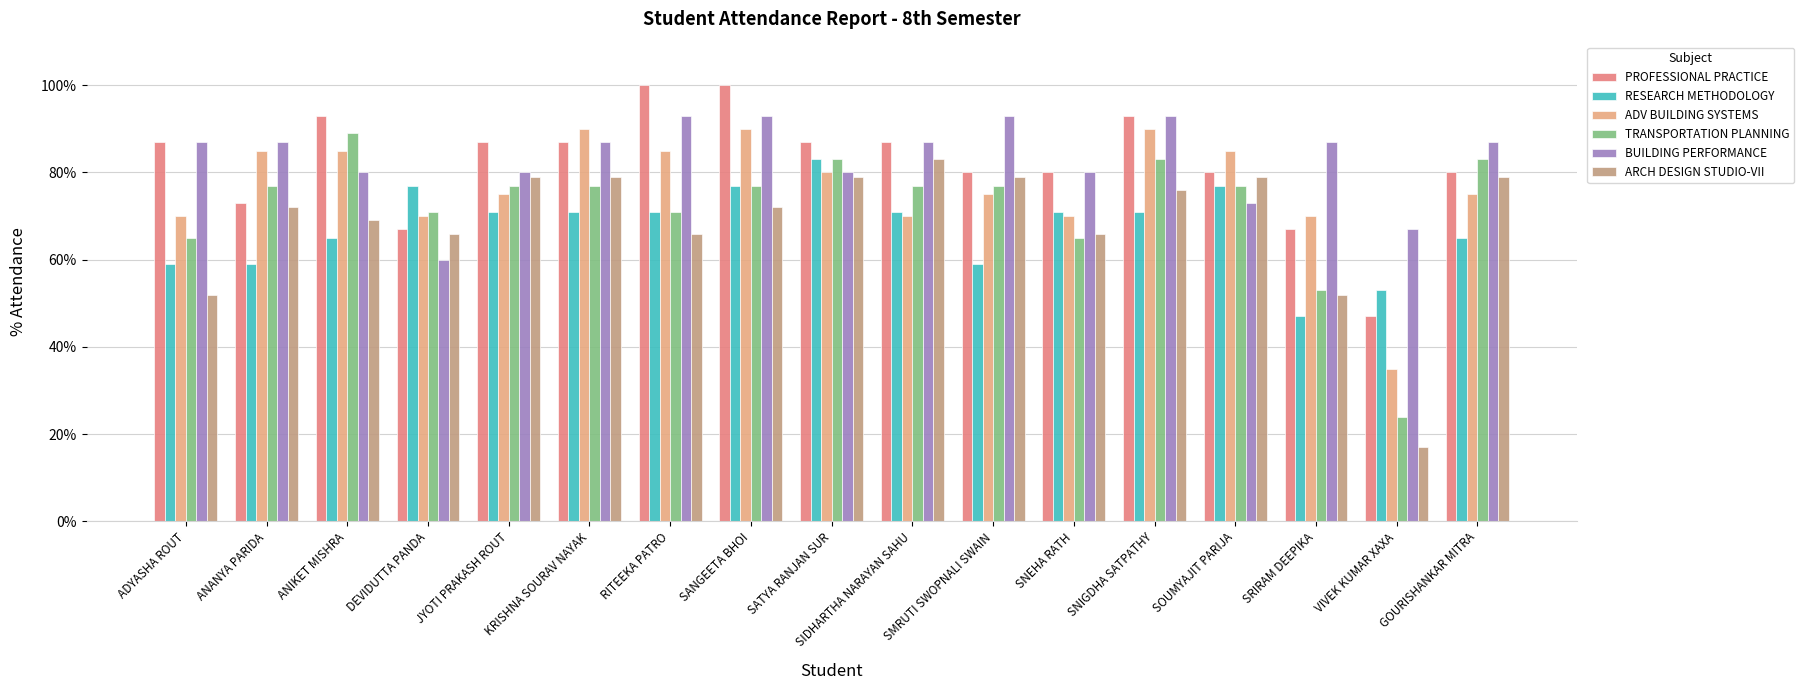

Rank the series at GOURISHANKAR MITRA from lowest to highest value.

RESEARCH METHODOLOGY, ADV BUILDING SYSTEMS, ARCH DESIGN STUDIO-VII, PROFESSIONAL PRACTICE, TRANSPORTATION PLANNING, BUILDING PERFORMANCE